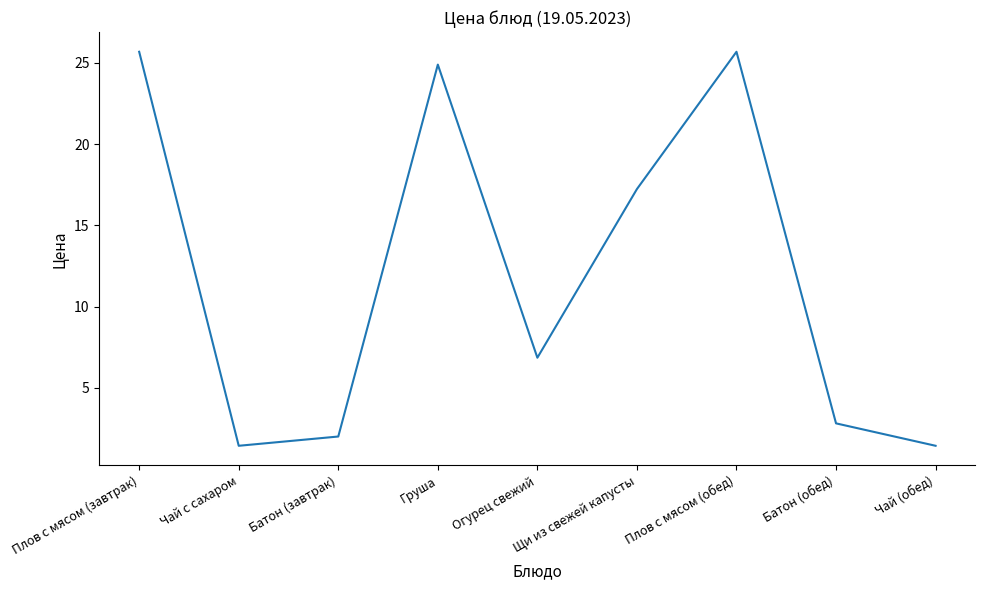

What is the change in value from Груша to Плов с мясом (обед)?

+0.8